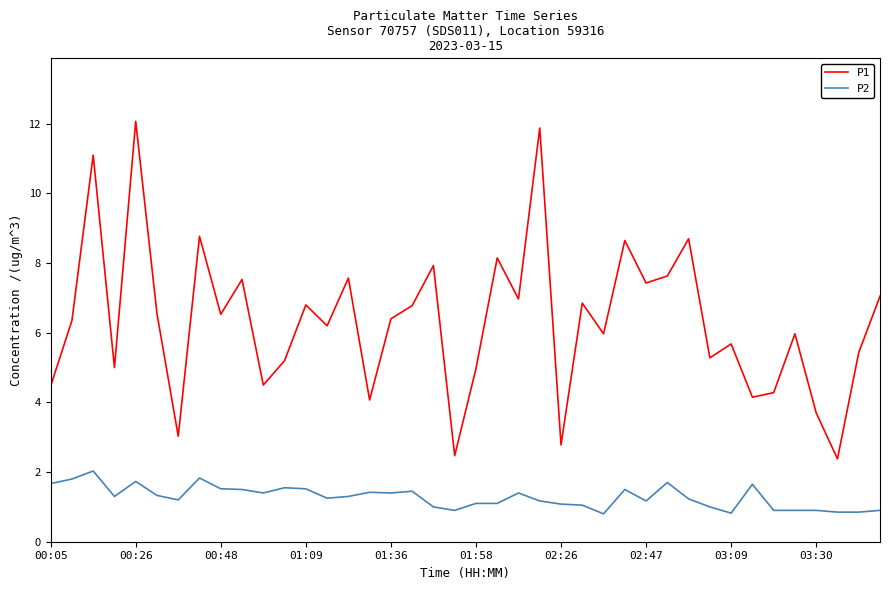

Rank the series by their maximum value, from highest to lowest.

P1, P2